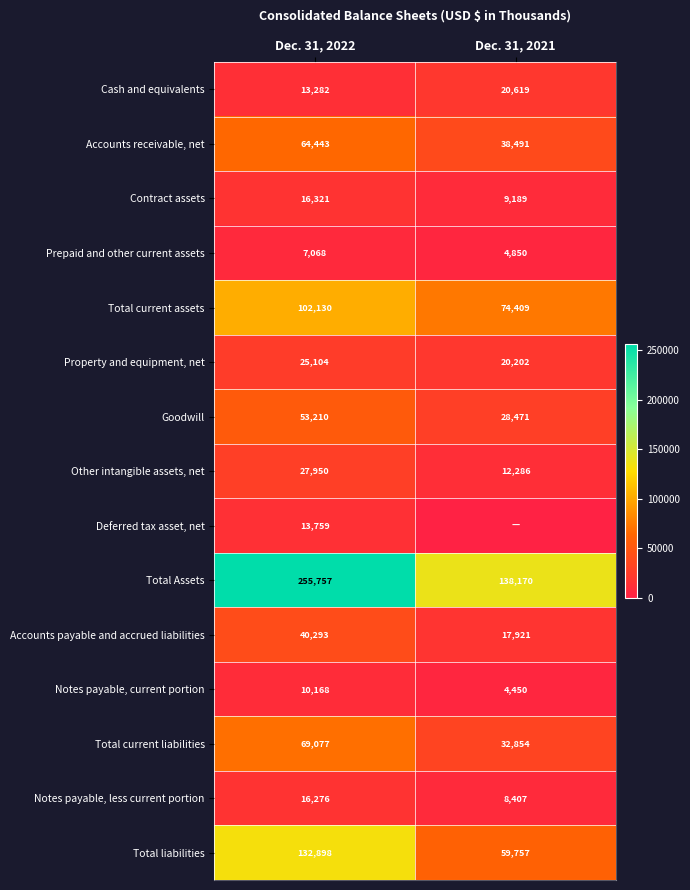

How many categories are shown in the chart?

2